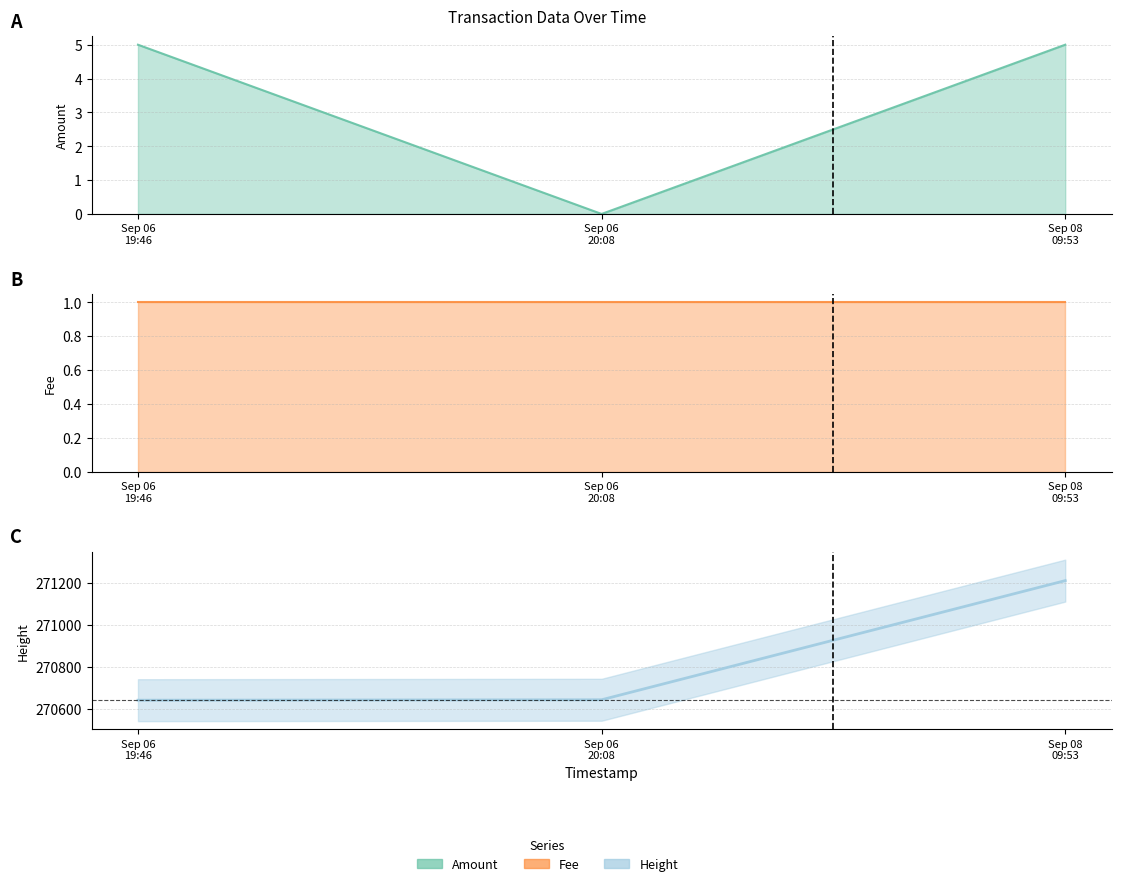

The Amount series shows 3 at Sep 06 20:08. True or false?

False